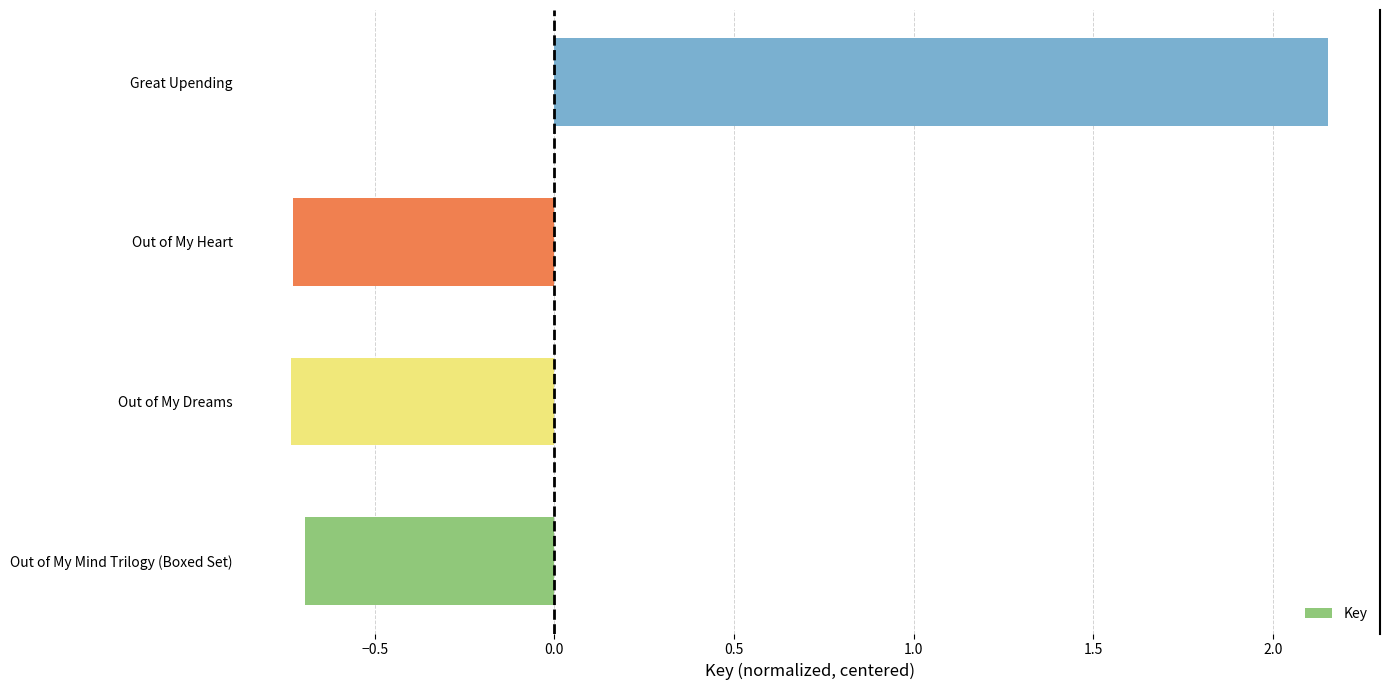

What is the difference between the maximum and minimum values?

2.9